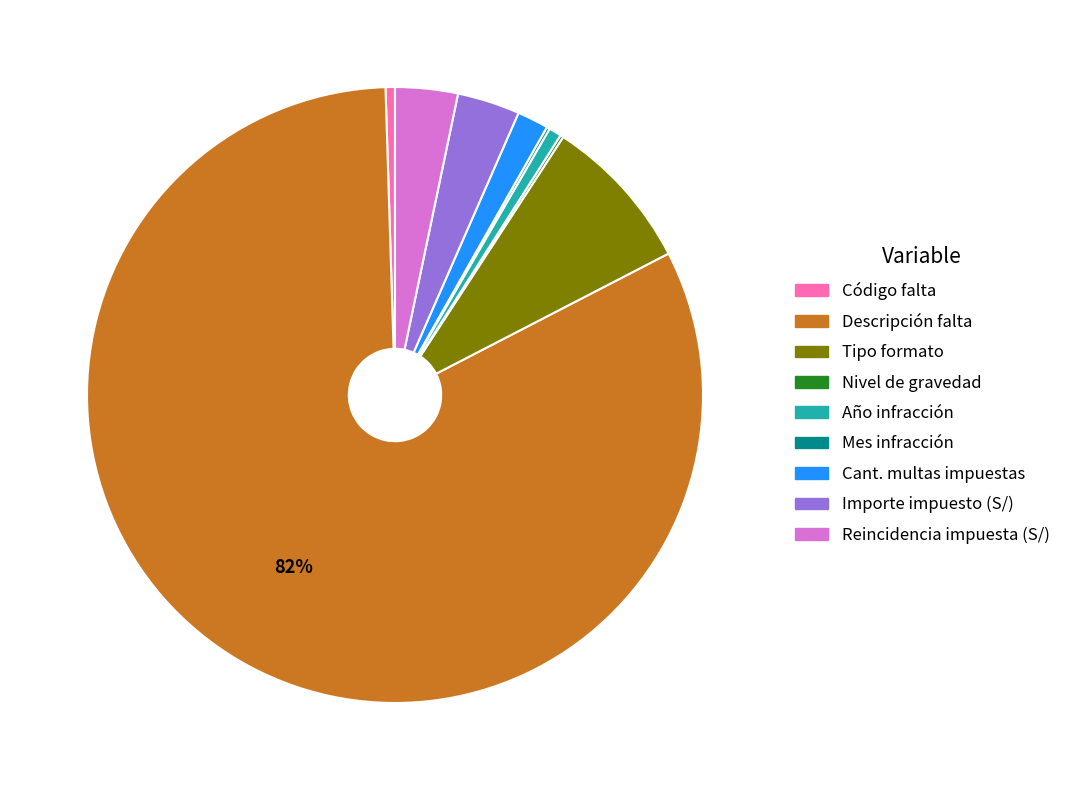

Combined, do Importe impuesto (S/) and Cant. multas impuestas account for over 50%?

No